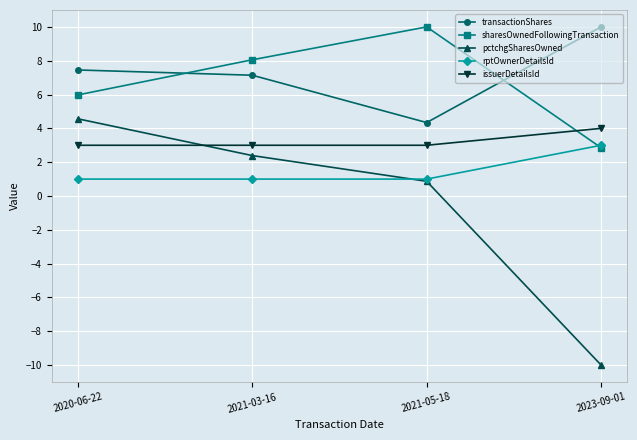

Which series has the largest total across all categories?

transactionShares